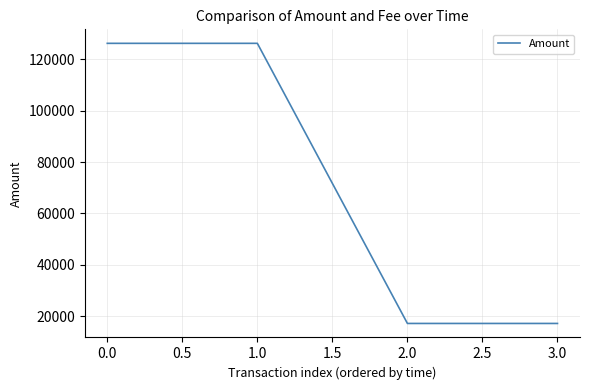

Between 1.0 and 3.0, which is larger?

1.0